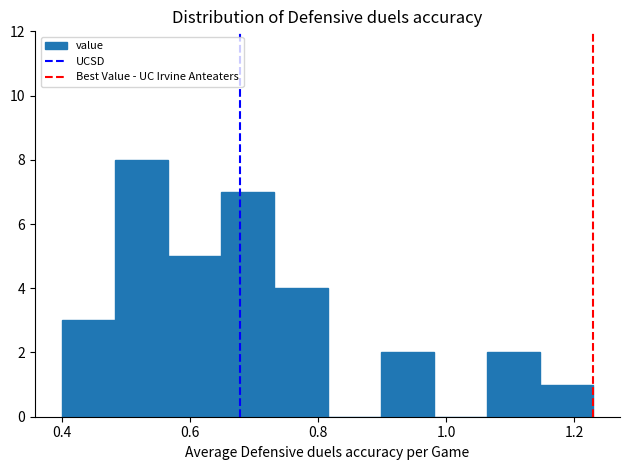

Over which range of the x-axis is the bar tallest?

0.48 to 0.56